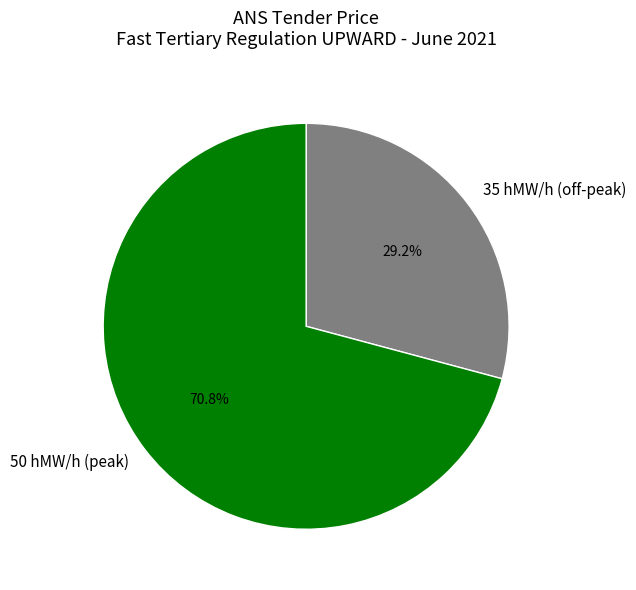

Between 50 hMW/h (peak) and 35 hMW/h (off-peak), which is larger?

50 hMW/h (peak)